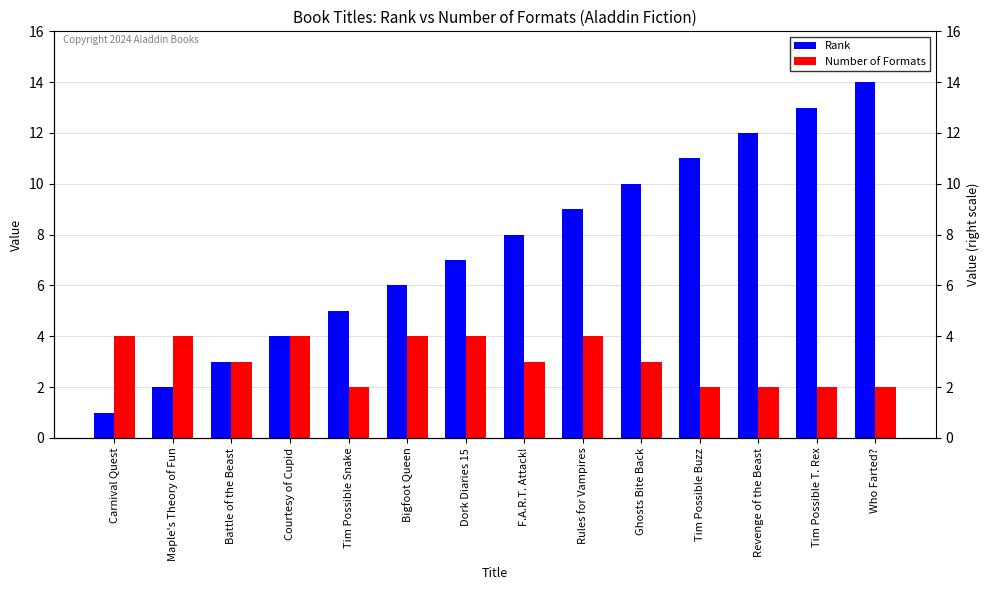

Is it true that Rank equals 5 at Revenge of the Beast?

False